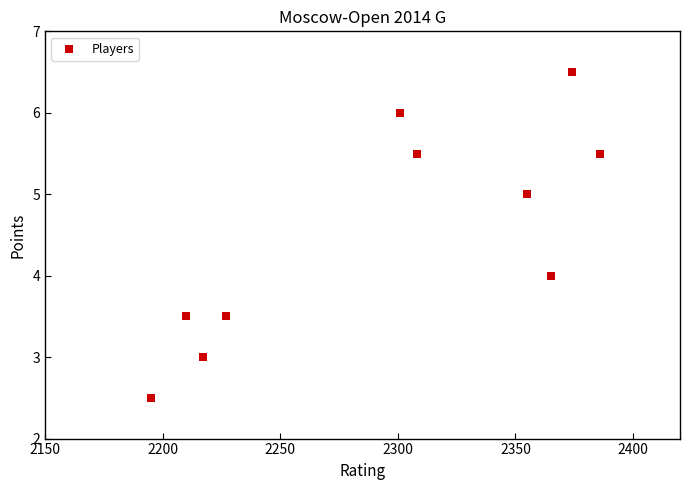

What is the range of Y values (max minus min)?

4.0